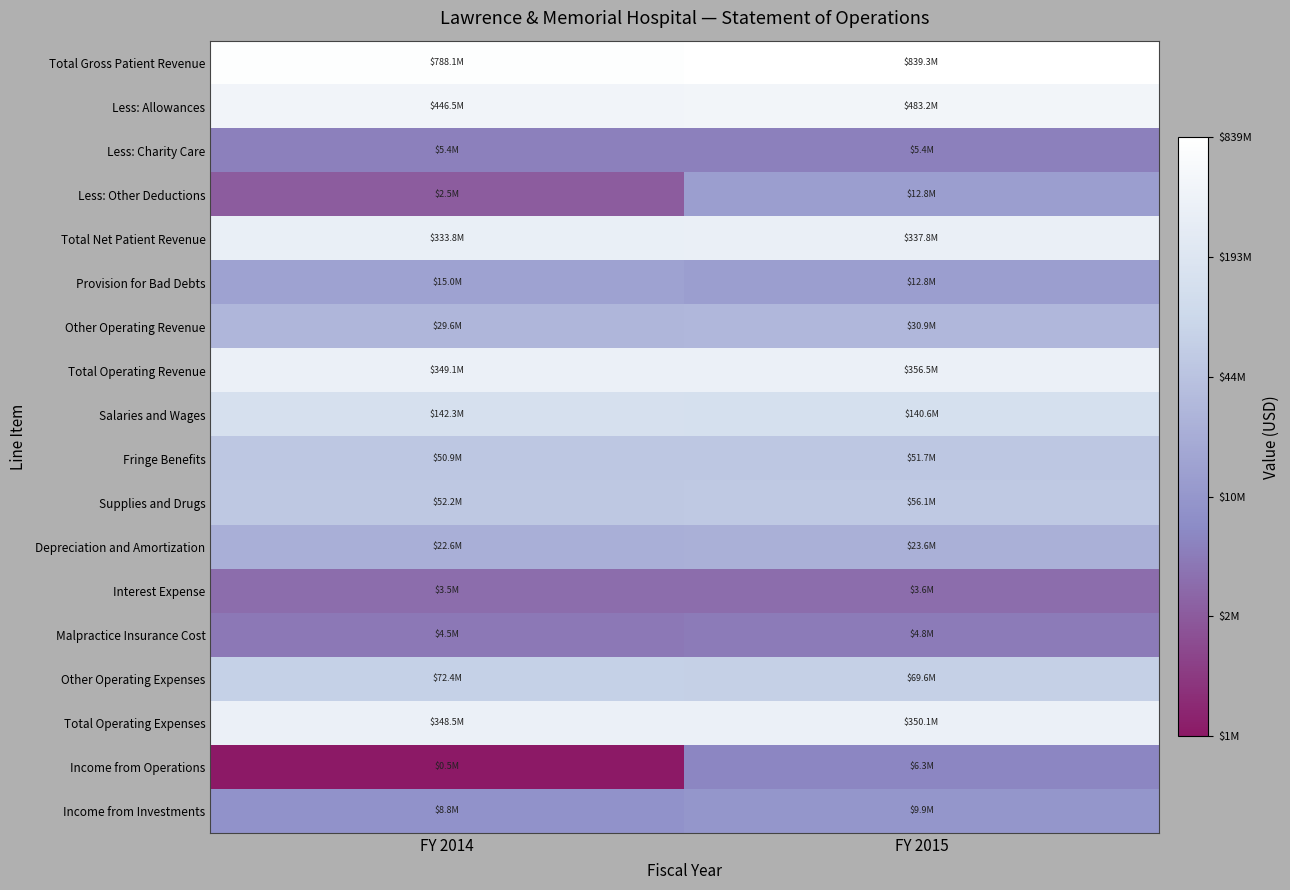

What is the difference between the highest and lowest values at FY 2014?

7.3